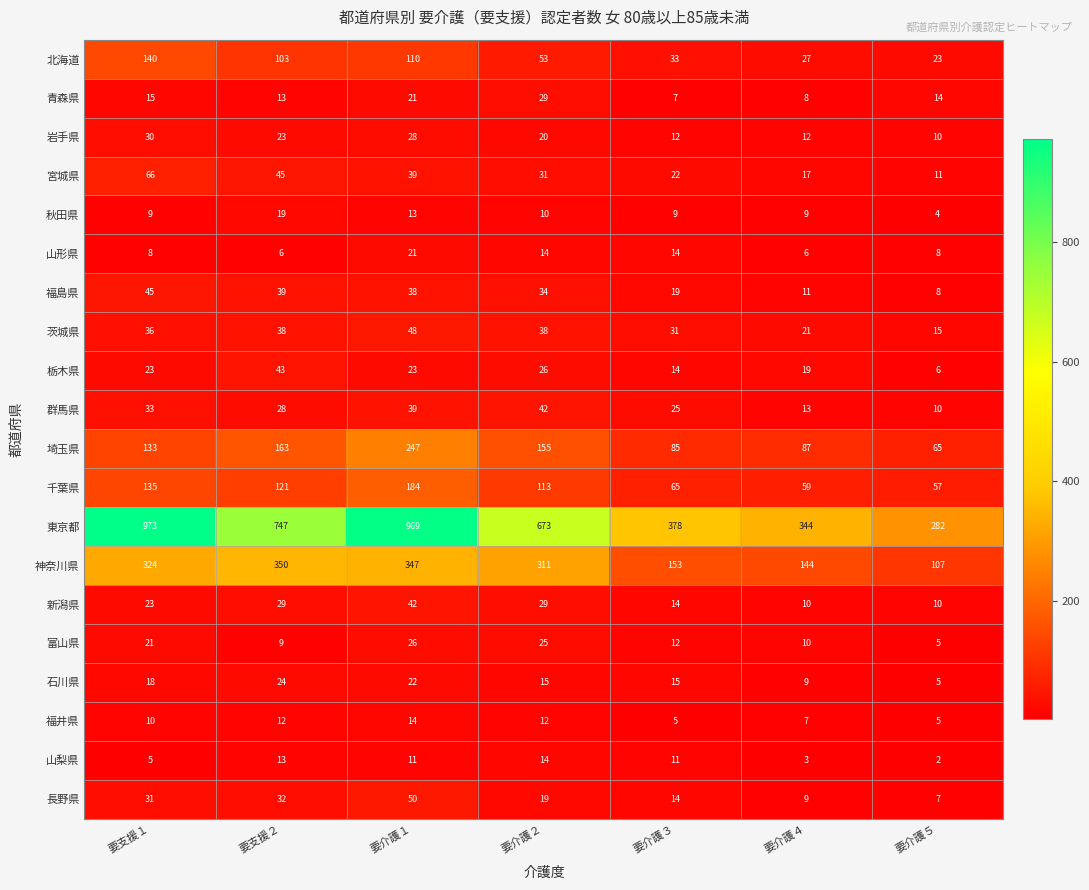

The value of 岩手県 at 要介護３ is 12. True or false?

True